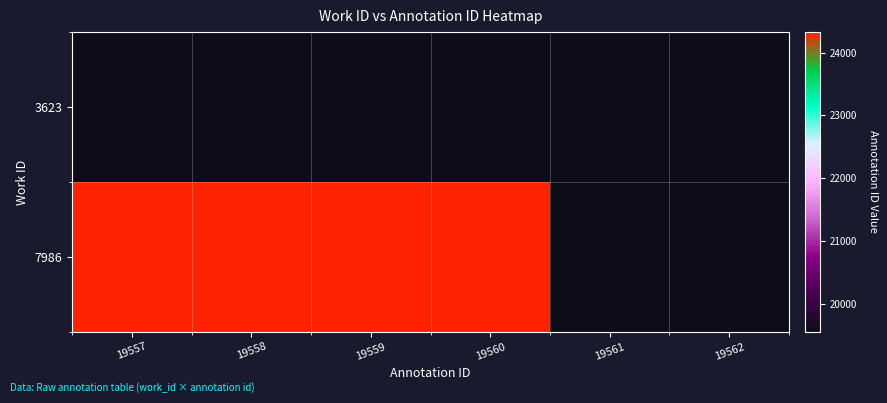

Reading left to right, list all the values displayed in this chart.

3623: 19557=19557	19558=19558	19559=19559	19560=19560	19561=19561	19562=19562
7986: 19557=24324	19558=24325	19559=24326	19560=24327	19561=0	19562=0